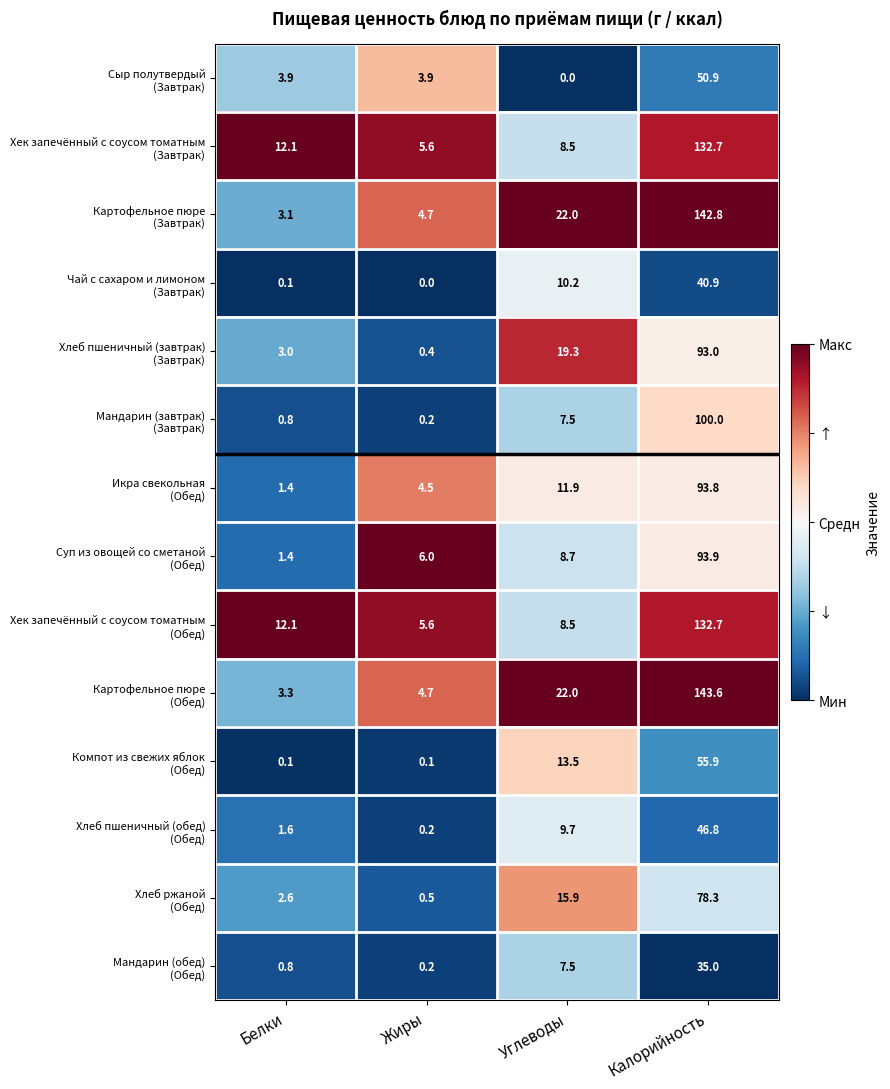

What is the total value across all series at Калорийность?

1240.3